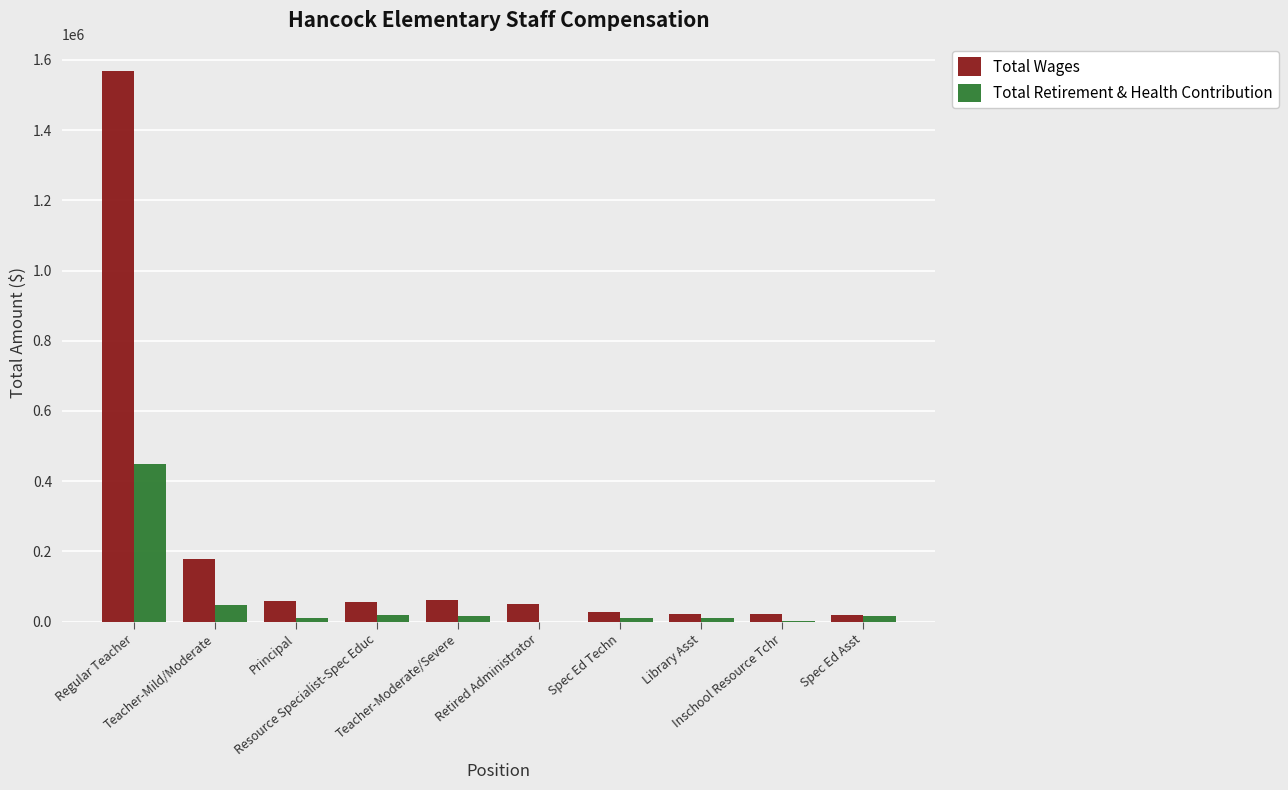

What is the highest value of the Total Retirement & Health Contribution series?

449682